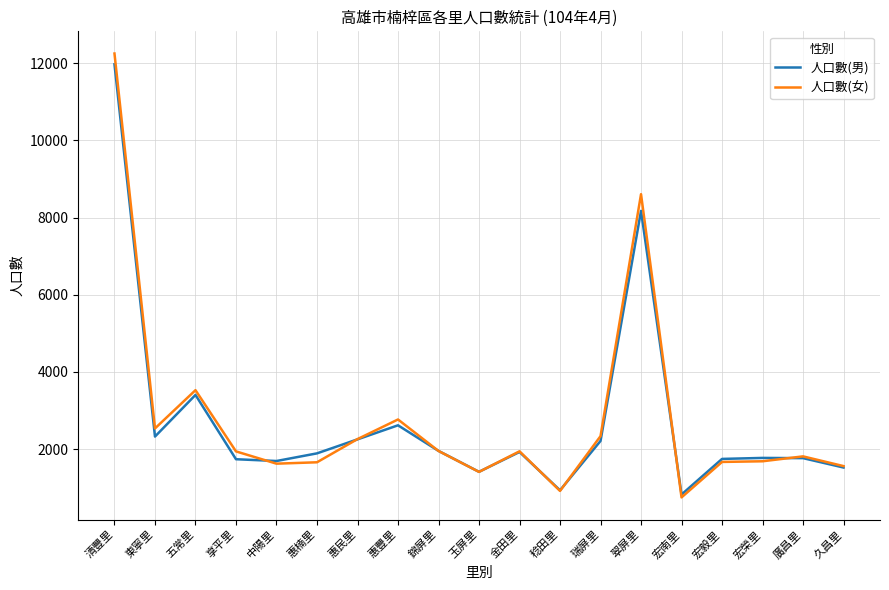

Is it true that 人口數(女) equals 2769 at 惠豐里?

True